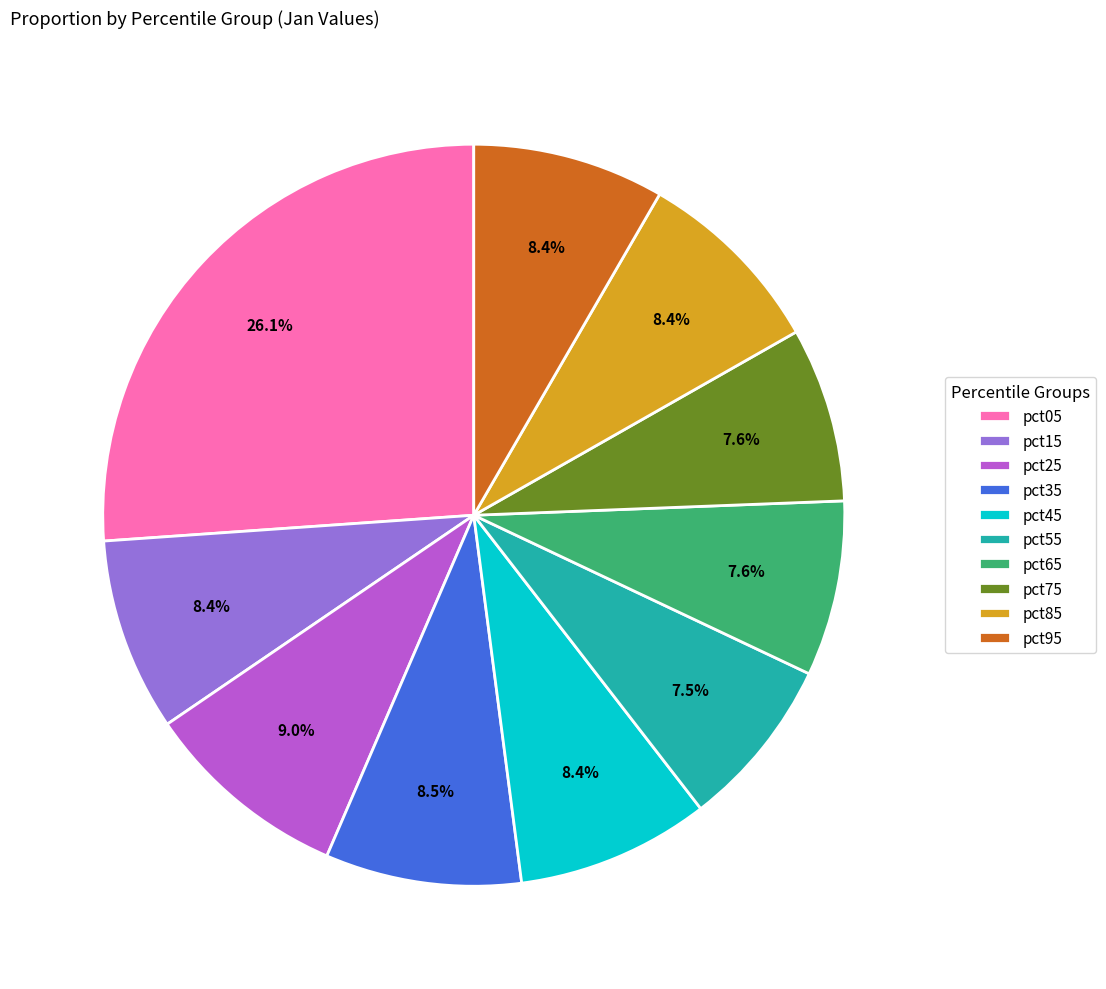

To the nearest percent, what is the combined percentage of pct35 and pct55?

16%